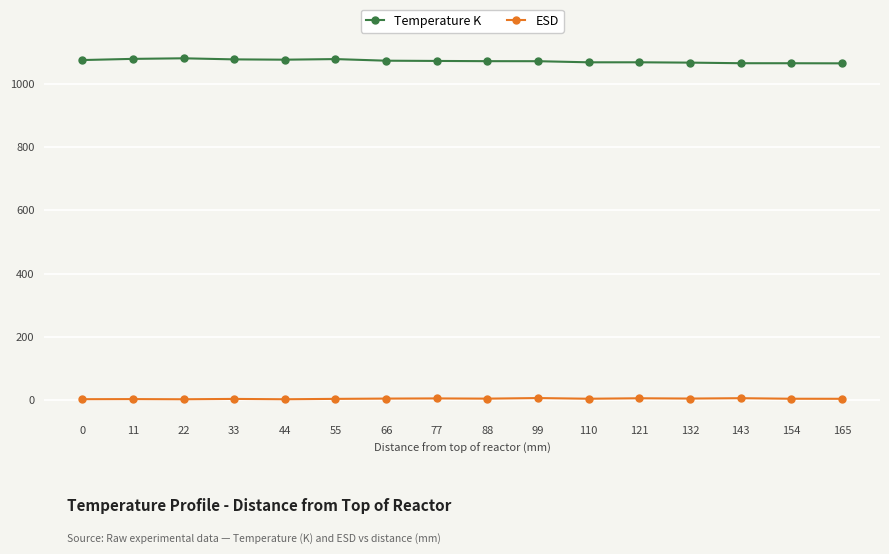

Reading left to right, transcribe all the data shown in this chart.

Temperature K: 165=1066.7	154=1067.1	143=1067.1	132=1069.0	121=1070.1	110=1070.0	99=1073.5	88=1073.6	77=1074.4	66=1075.1	55=1080.3	44=1078.4	33=1079.3	22=1082.7	11=1080.9	0=1077.2
ESD: 165=2.7	154=2.9	143=4.6	132=3.4	121=4.4	110=2.9	99=5.0	88=3.2	77=3.9	66=3.4	55=2.4	44=1.2	33=2.3	22=1.2	11=1.7	0=1.4